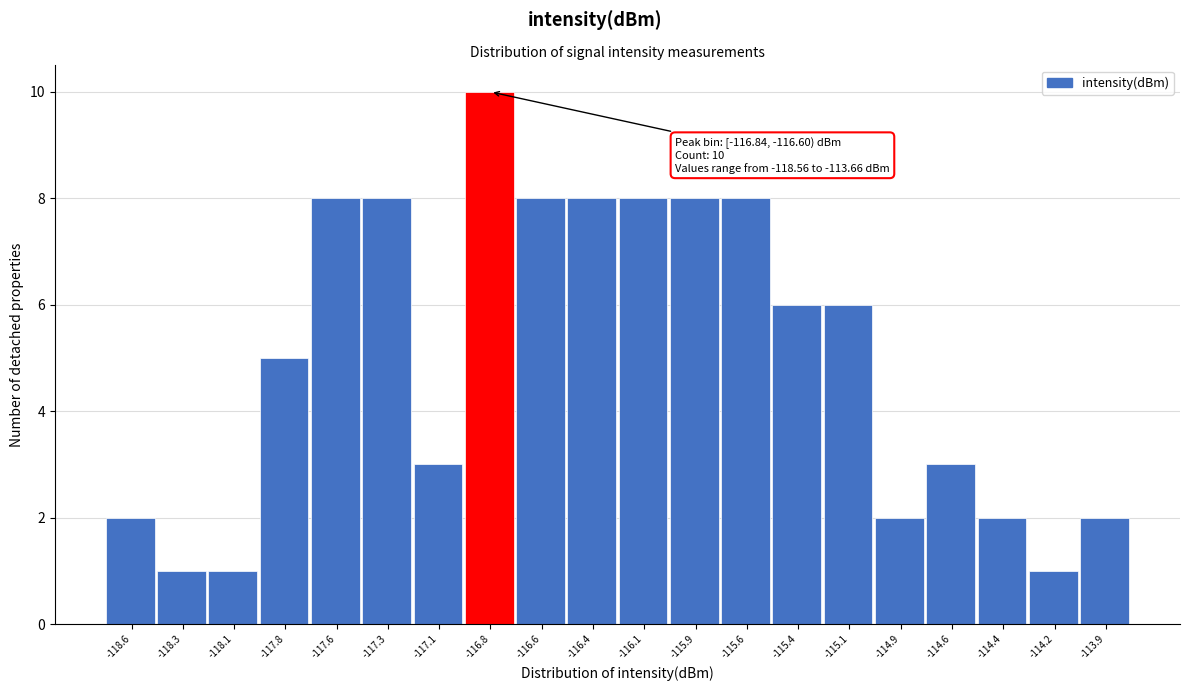

Reading left to right, list all the values displayed in this chart.

-118.6=2	-118.3=1	-118.1=1	-117.8=5	-117.6=8	-117.3=8	-117.1=3	-116.8=10	-116.6=8	-116.4=8	-116.1=8	-115.9=8	-115.6=8	-115.4=6	-115.1=6	-114.9=2	-114.6=3	-114.4=2	-114.2=1	-113.9=2